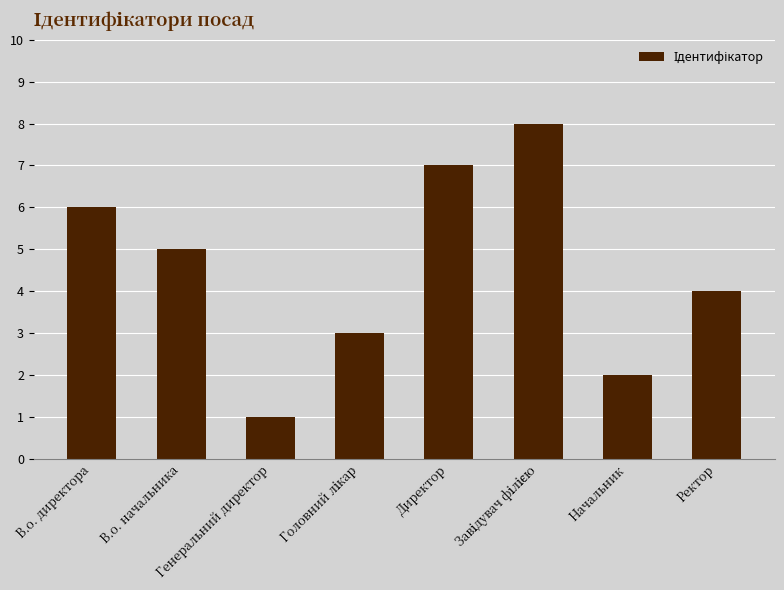

What is the difference between the maximum and minimum values?

7